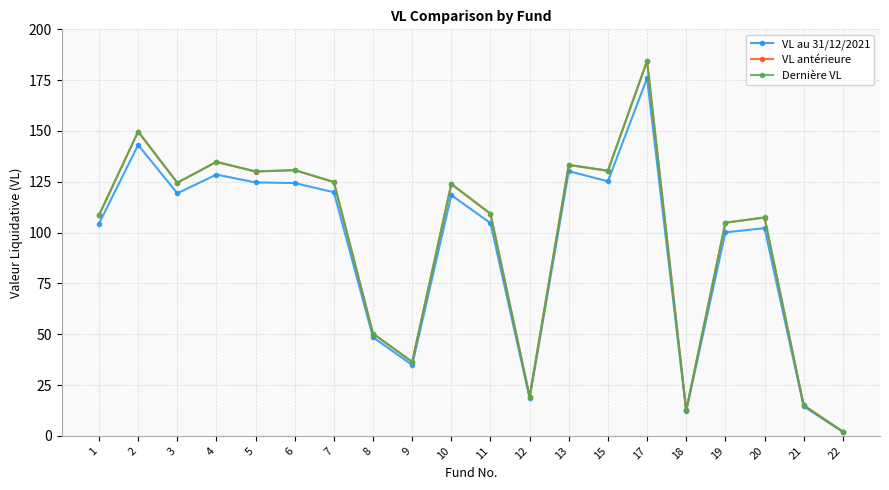

Is the value of Dernière VL at 22 greater than the value of VL au 31/12/2021 at 12?

No